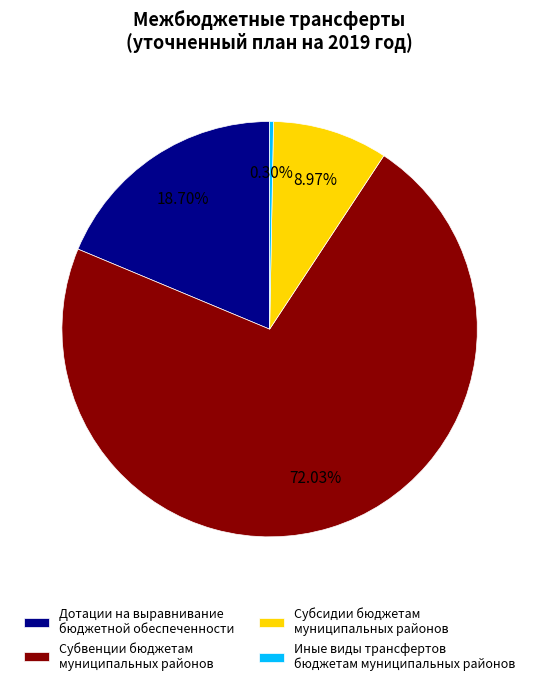

Count the number of slices in the pie.

4